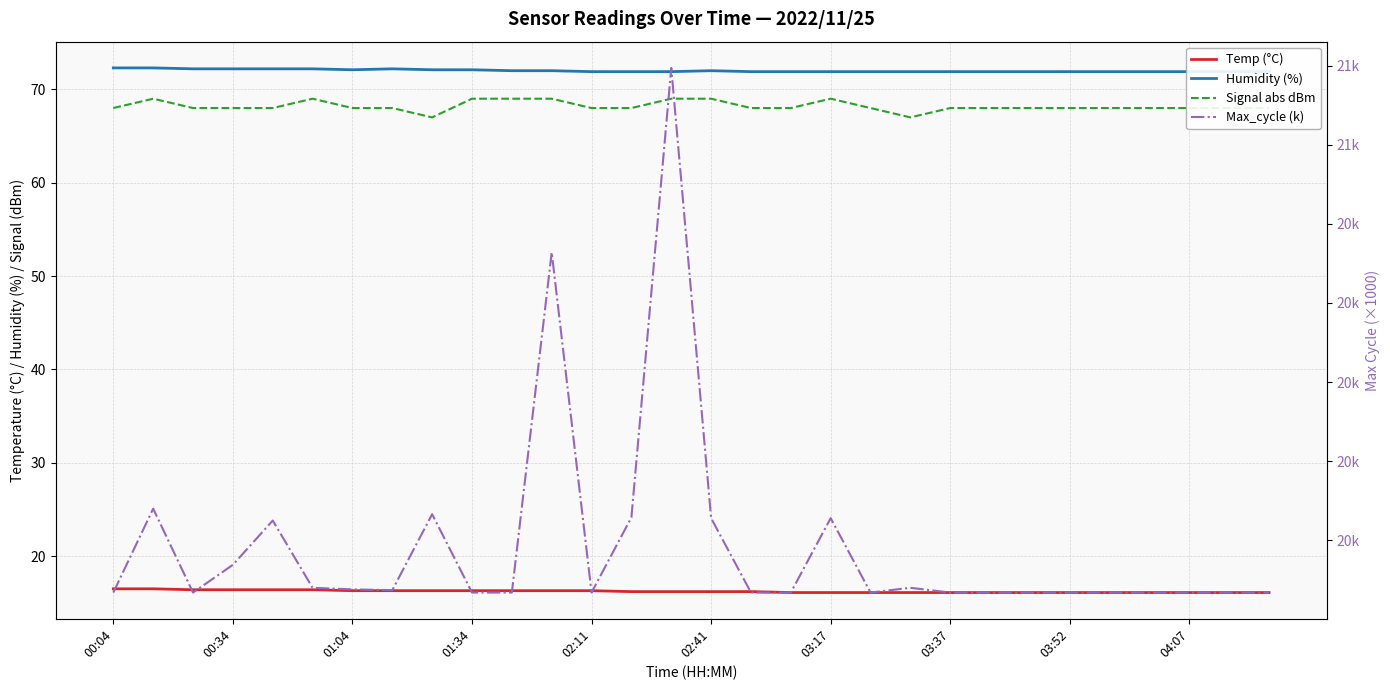

What is the lowest value of the Temp (°C) series?

16.1